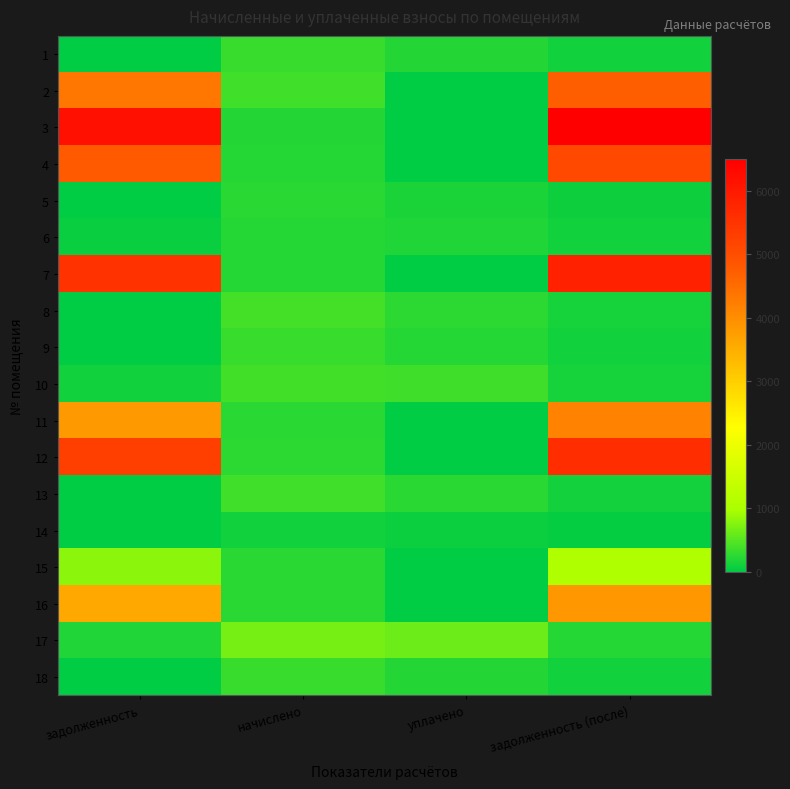

At how many categories does at least one series exceed 2777?

2